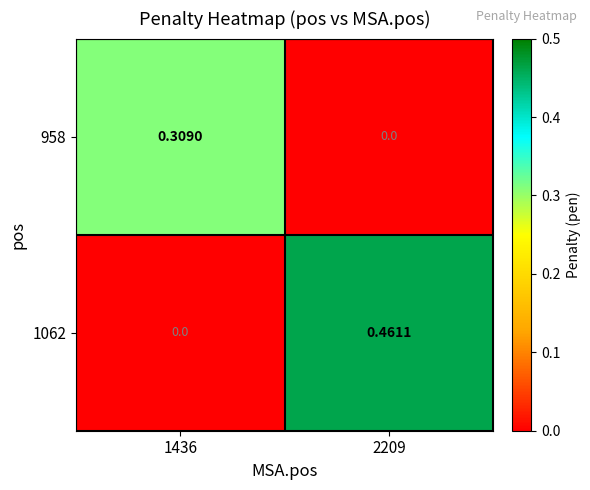

Is the value of 958 at 1436 greater than the value of 1062 at 1436?

Yes